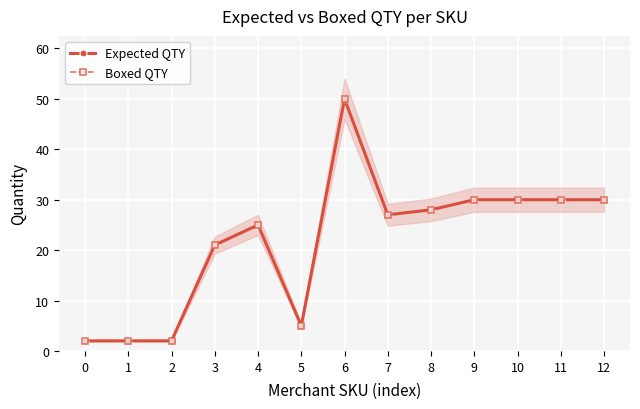

True or false: Boxed QTY has more than 2 interior local peaks.

False